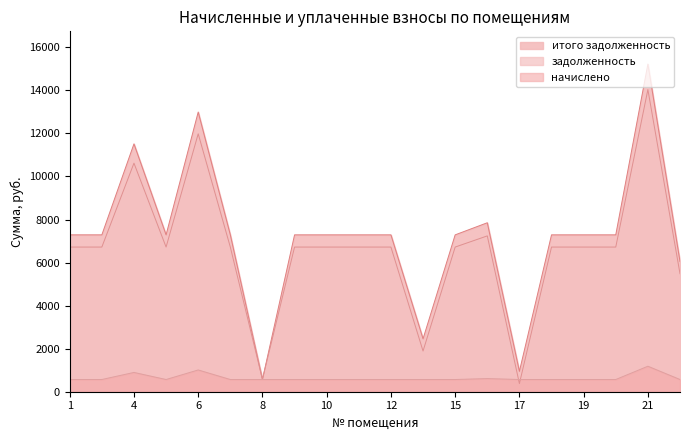

What is the average value of the задолженность series?

6641.8